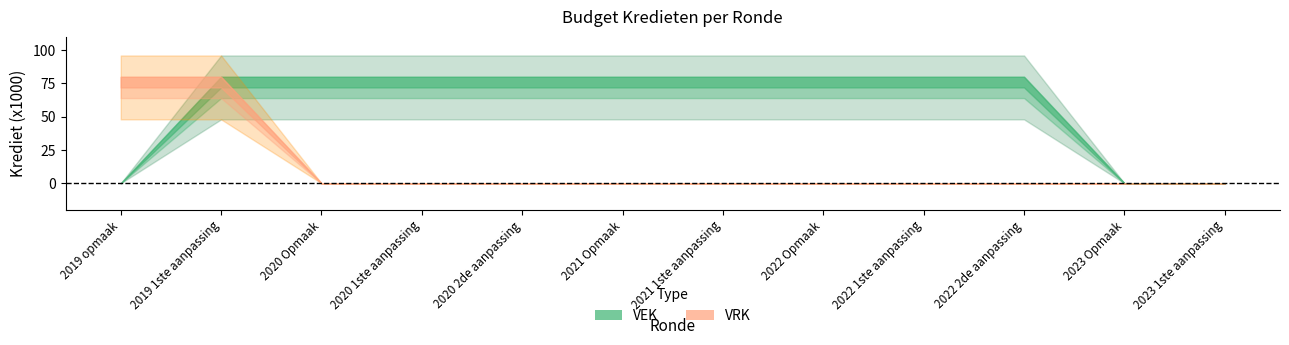

What is the label of the 11th point from the left?

2023 Opmaak